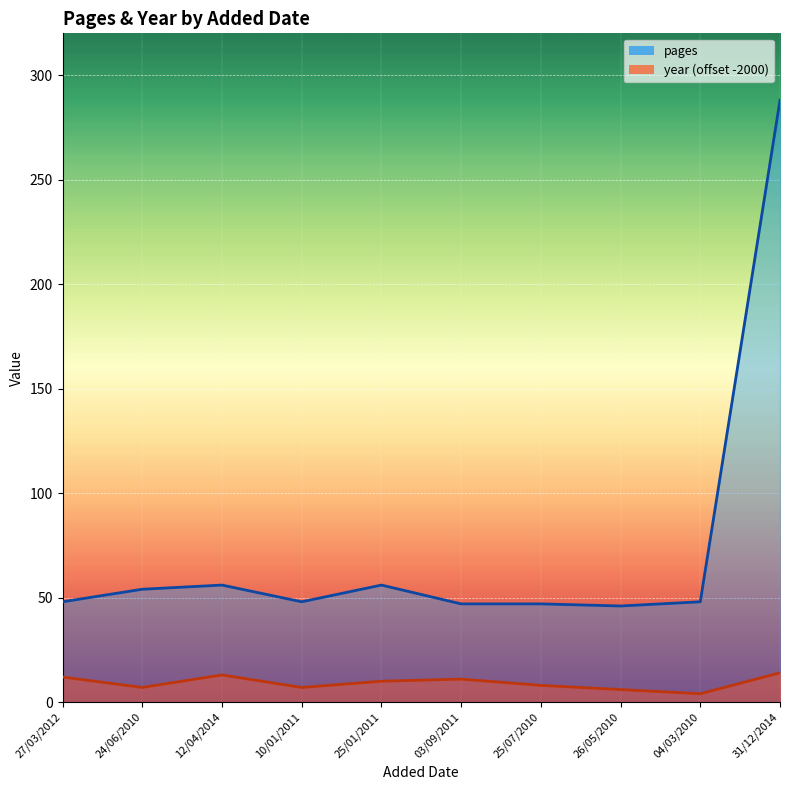

Which category has the highest value across all series?

31/12/2014